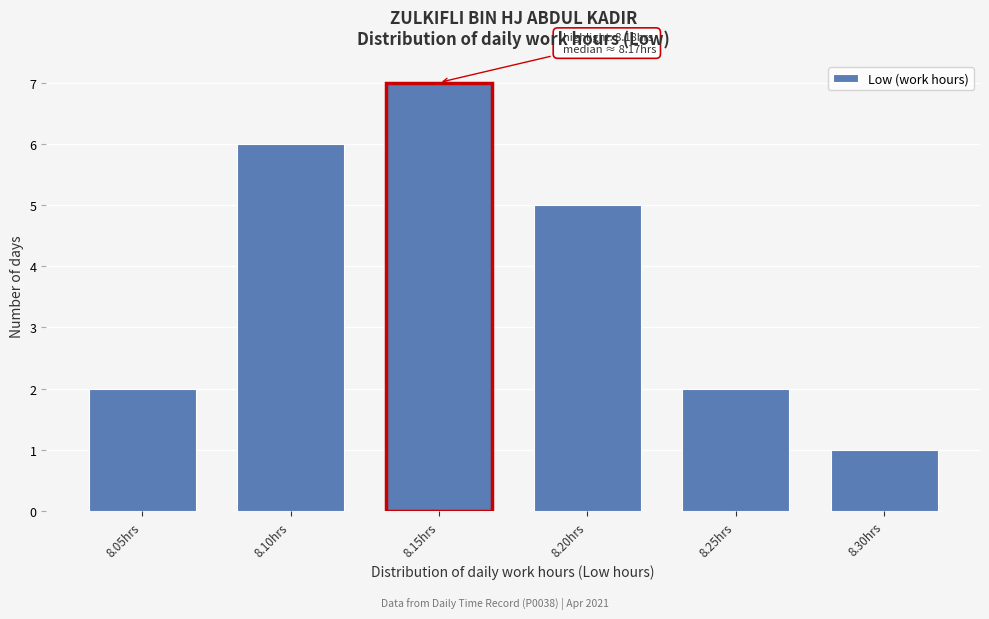

Reading left to right, extract all data points from this chart.

2	6	7	5	2	1